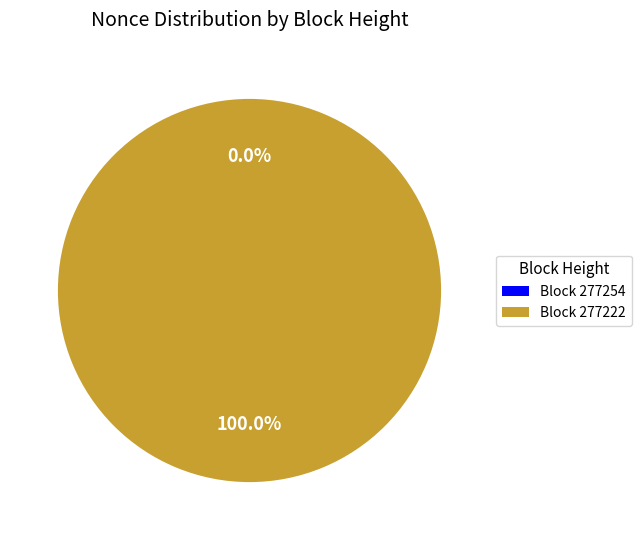

How many slices are in this pie chart?

2